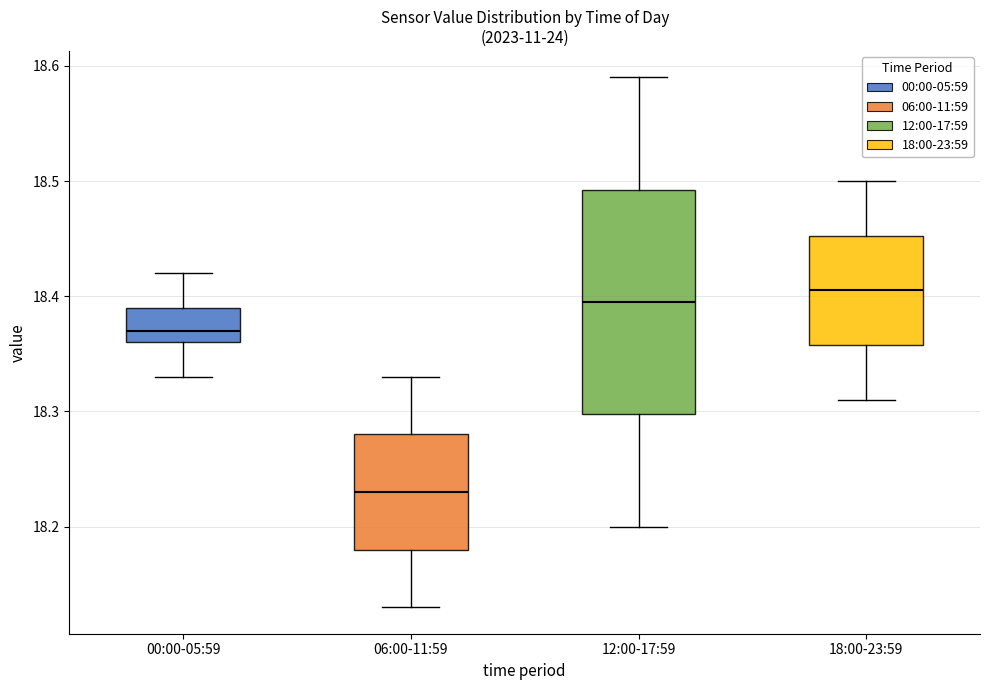

Reading left to right, read every box against the y-axis: the position of its median line, the range the box covers, and the ends of its whiskers. The values are not printed on the chart, so give them approximately, as read against the axis.

00:00-05:59: median 18.37, box 18.36 to 18.39, whiskers 18.33 to 18.42
06:00-11:59: median 18.23, box 18.18 to 18.28, whiskers 18.13 to 18.33
12:00-17:59: median 18.40, box 18.30 to 18.49, whiskers 18.20 to 18.59
18:00-23:59: median 18.41, box 18.36 to 18.45, whiskers 18.31 to 18.50